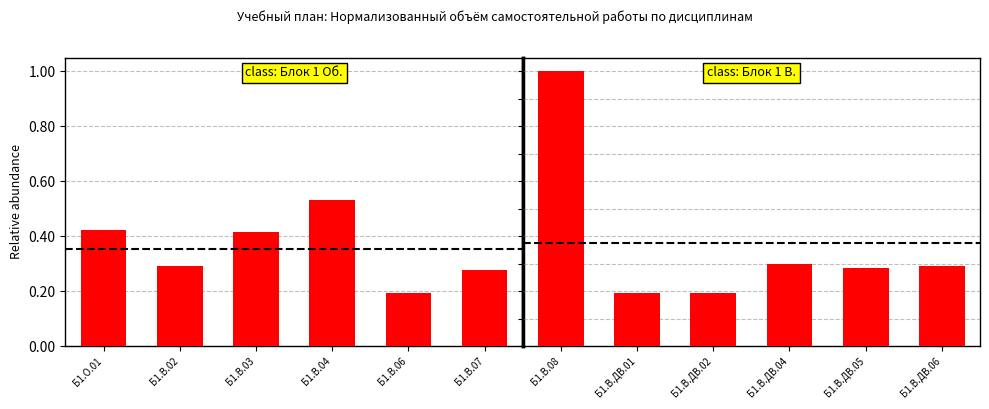

The chart shows a value of 0.2 at Б1.В.06. True or false?

True